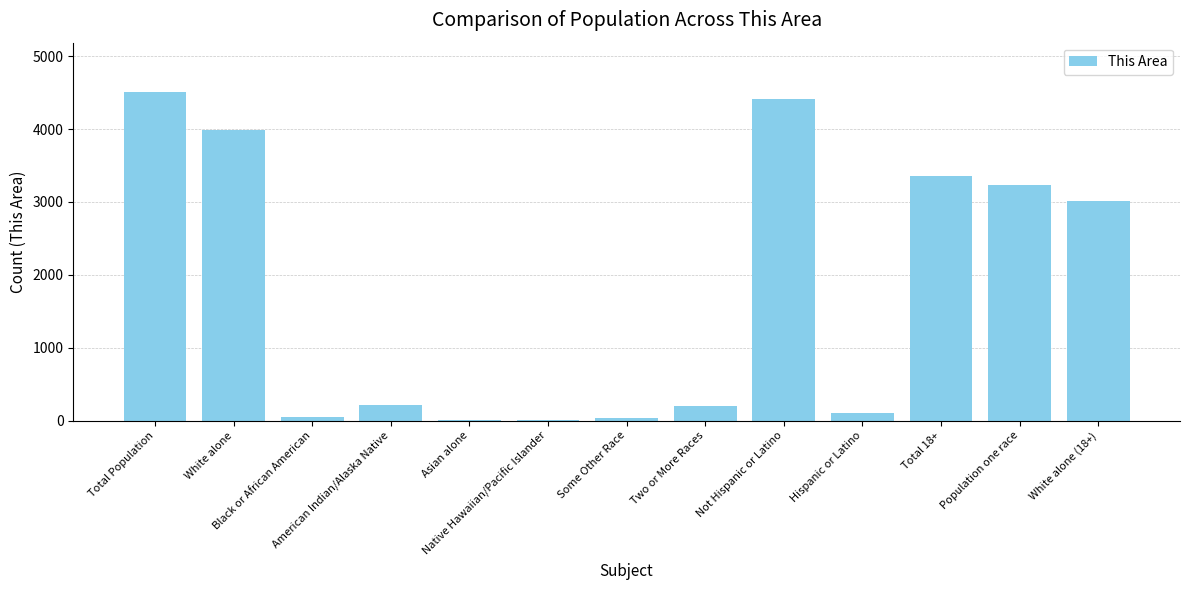

True or false: the data shows 3990 at White alone.

True